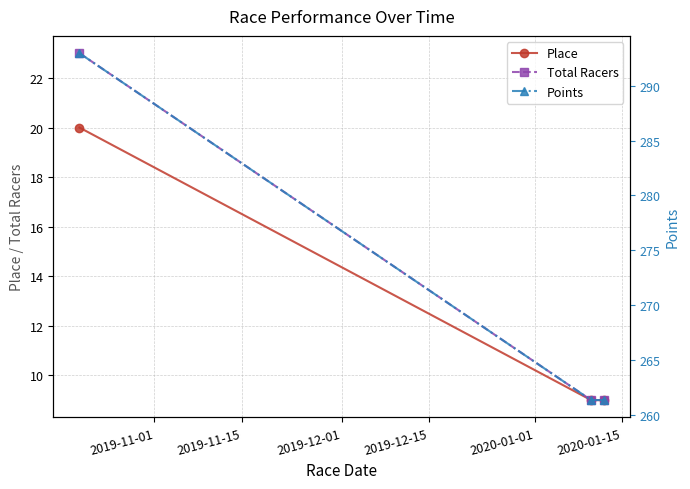

What is the sum of the Points values at 2019-11-01 and 2019-11-15?

554.3